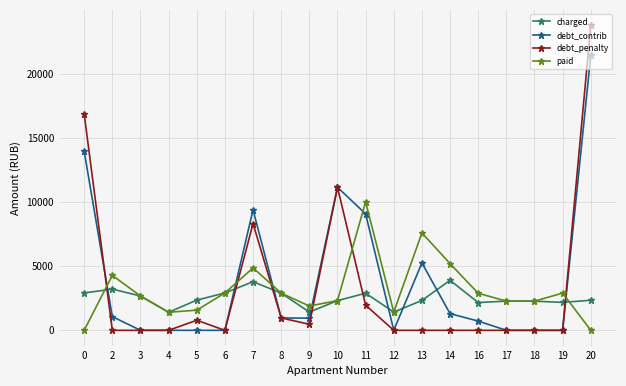

Between 2 and 4, which series saw the biggest shift?

paid